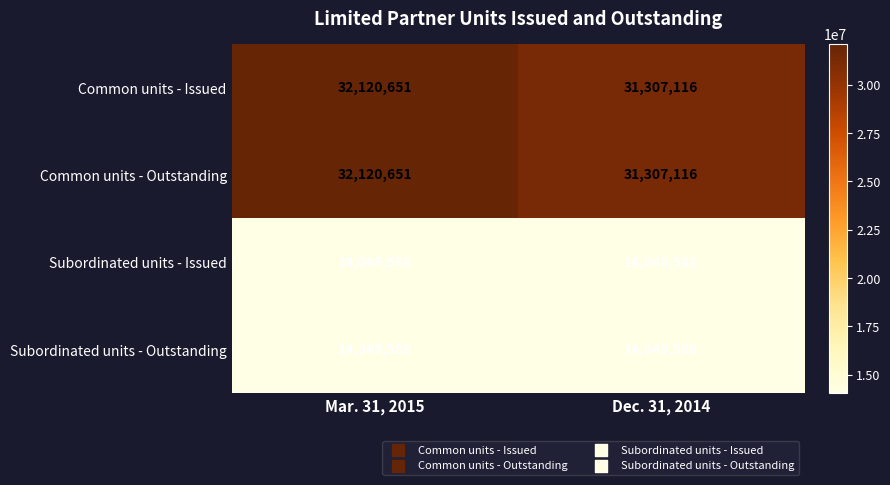

The value of Subordinated units - Issued at Mar. 31, 2015 is 14048588. True or false?

True